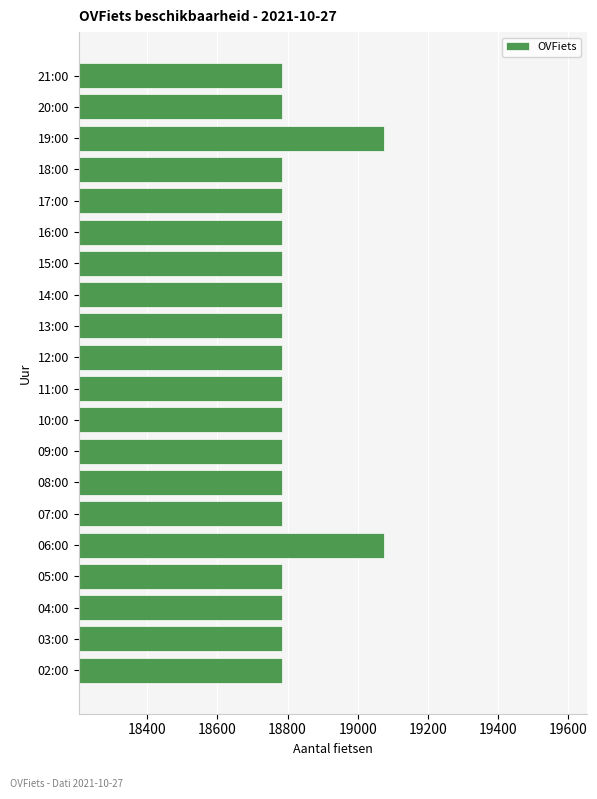

What is the average value?

18814